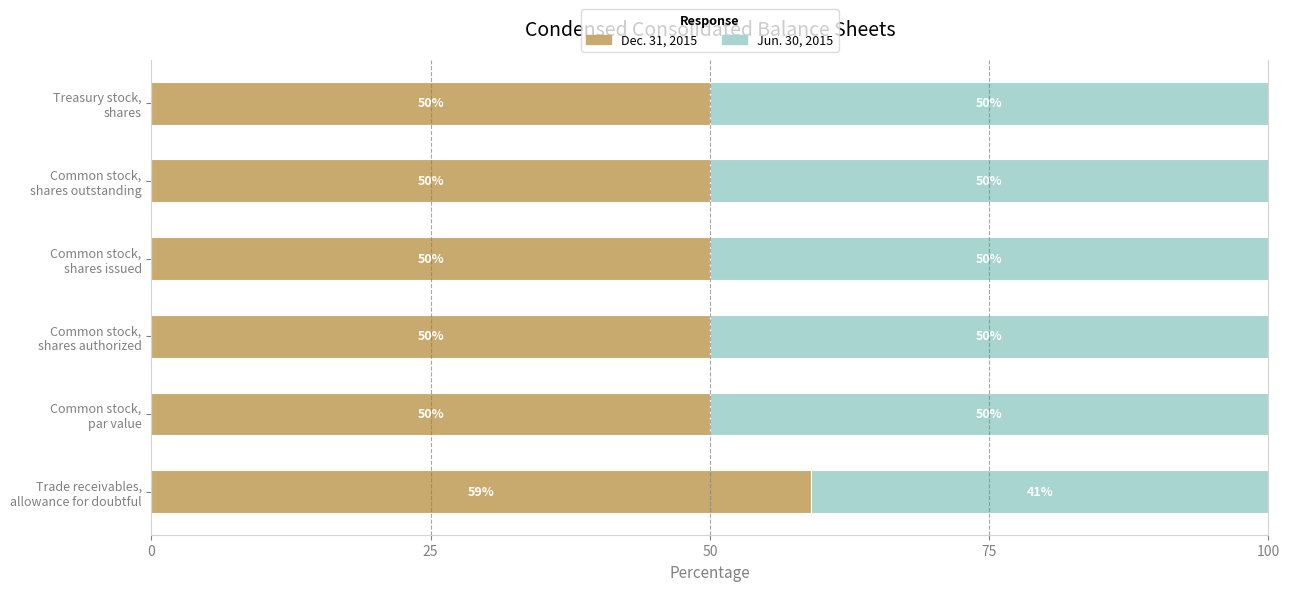

What is the minimum value for Dec. 31, 2015?

50.0